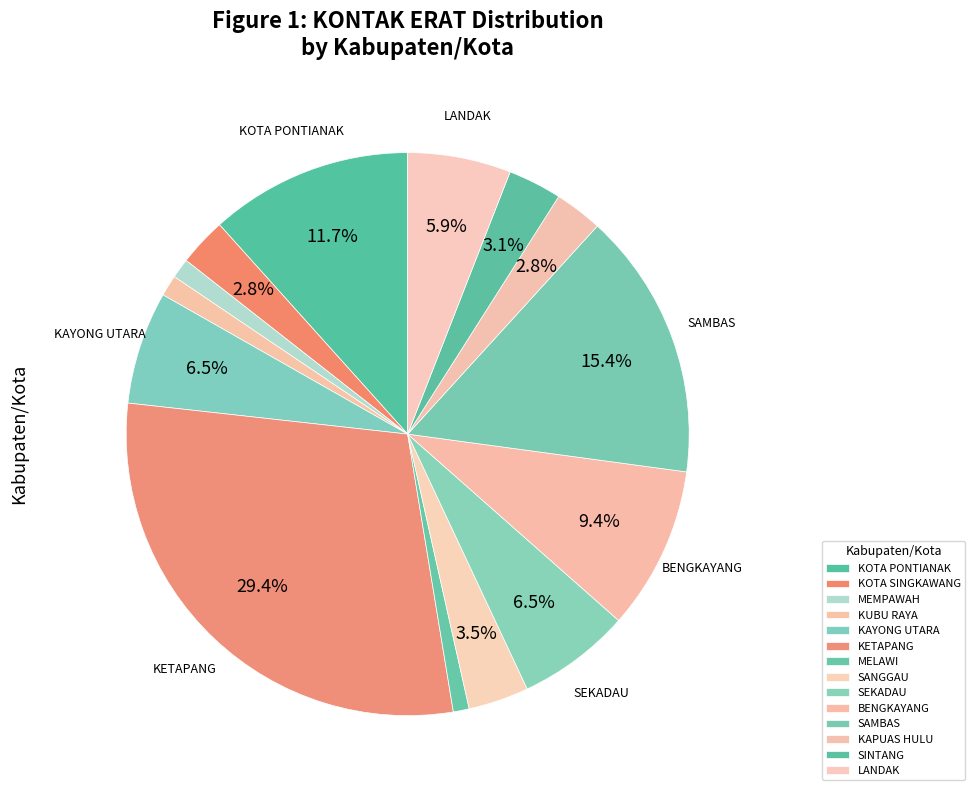

Is LANDAK the majority of the pie?

No